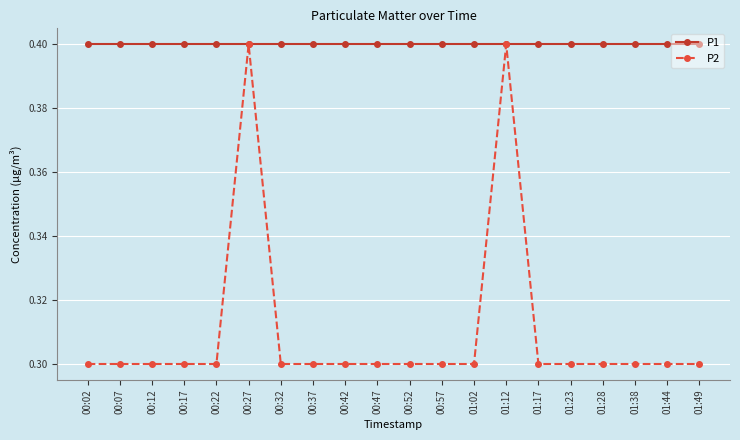

What is the smallest value displayed?

0.3